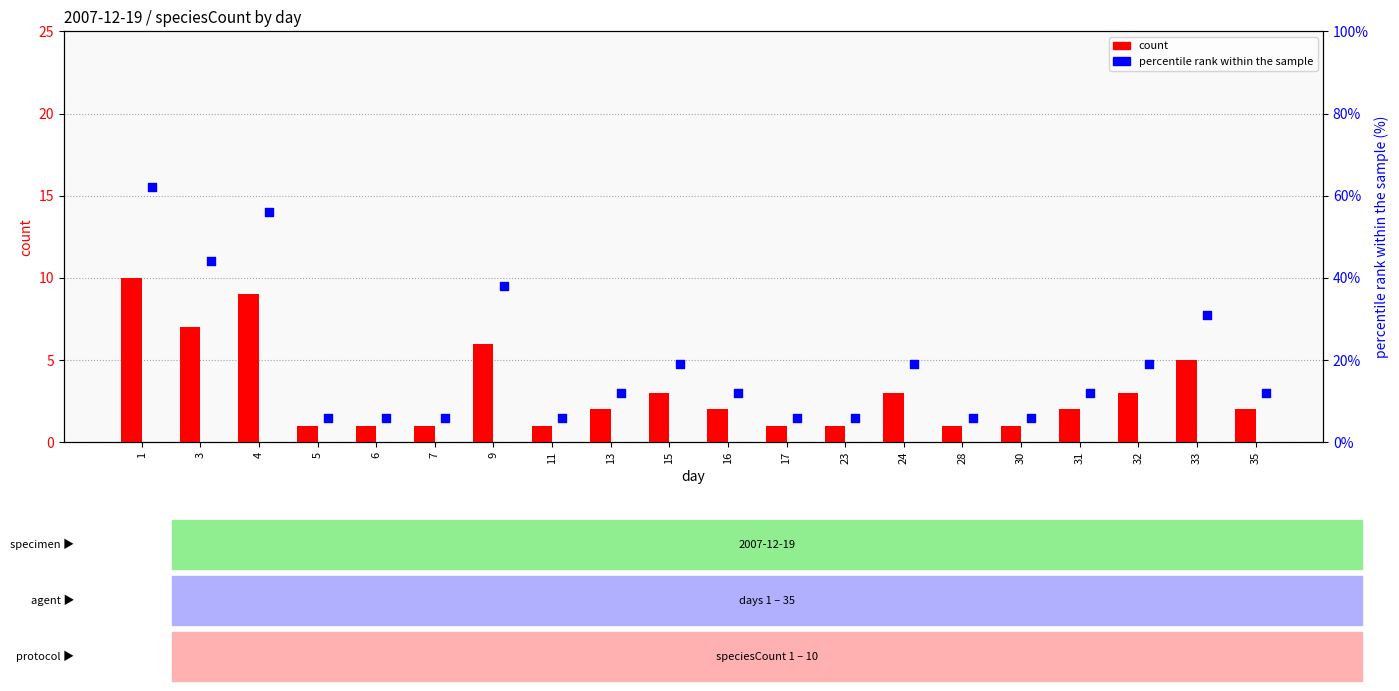

What is the total value across all series at 13?

14